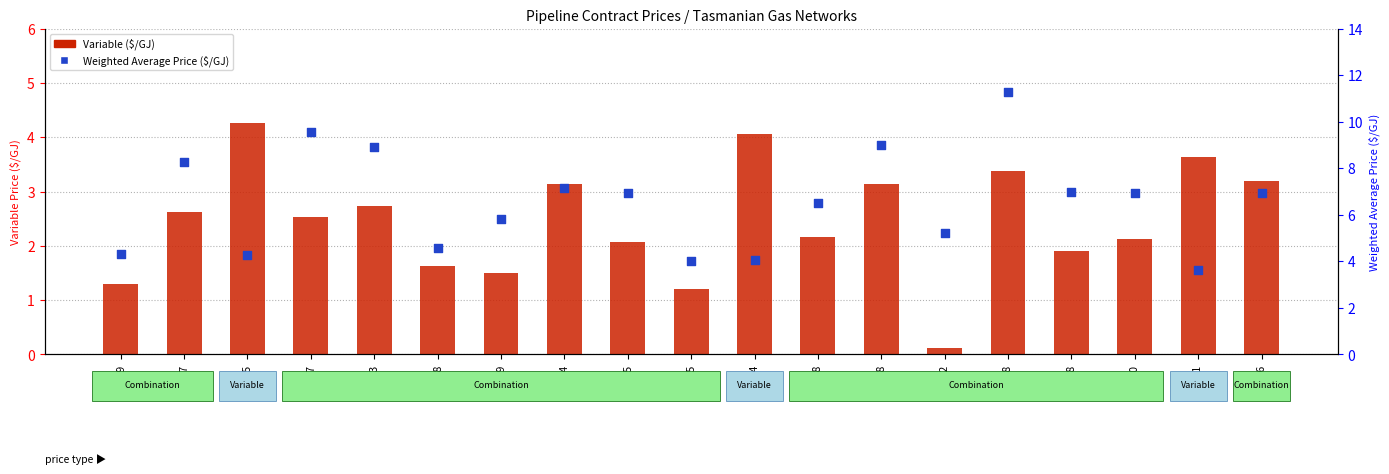

What are all the series names shown in the legend?

Variable ($/GJ), Weighted Average Price ($/GJ)